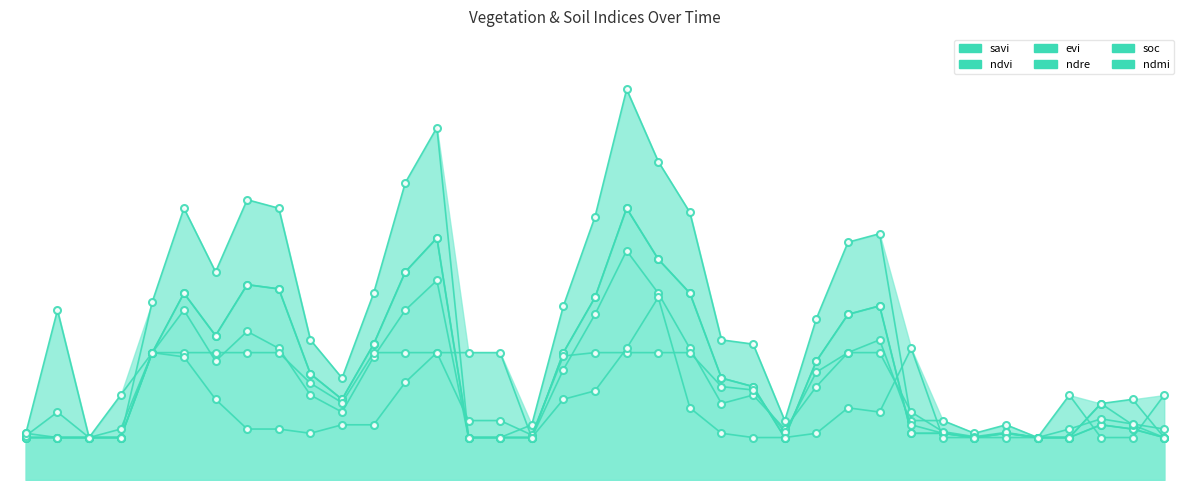

Which series has the largest total across all categories?

savi